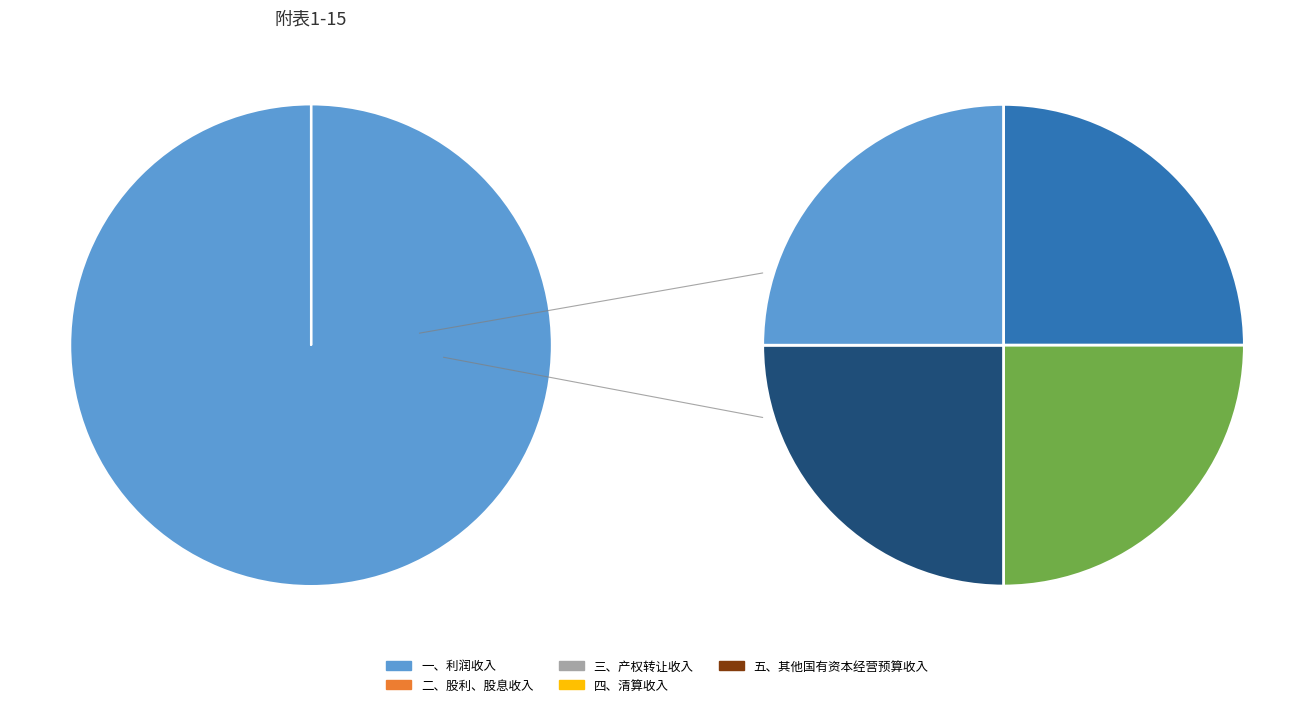

Which slice represents more than half of the pie?

一、利润收入